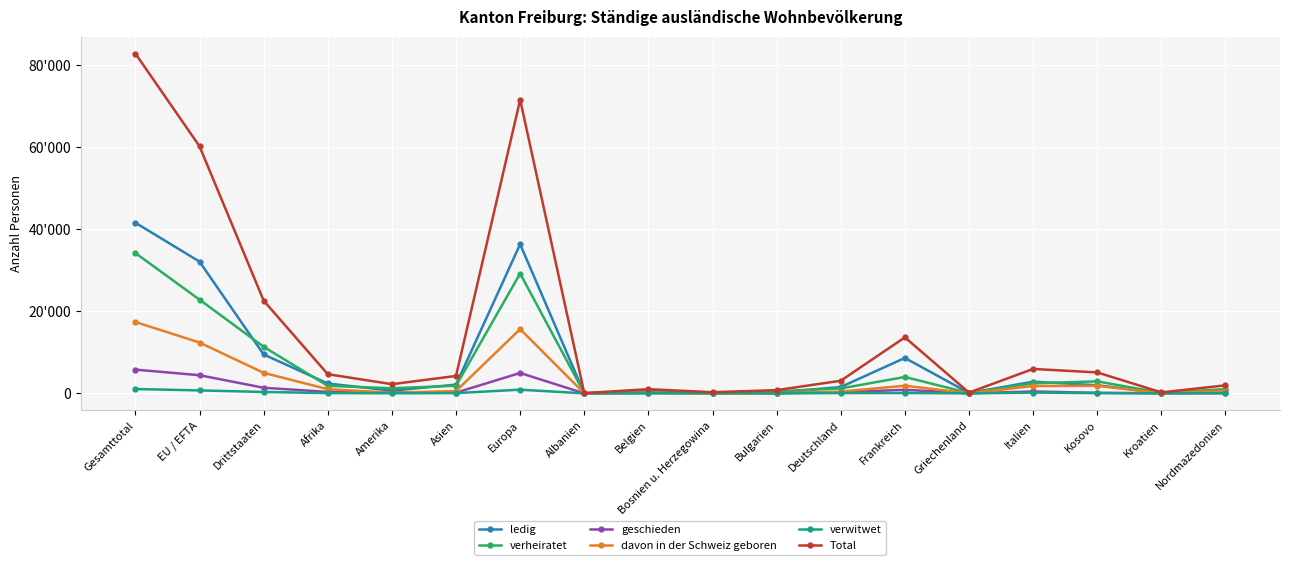

Which has a higher value, Bulgarien or Drittstaaten?

Drittstaaten